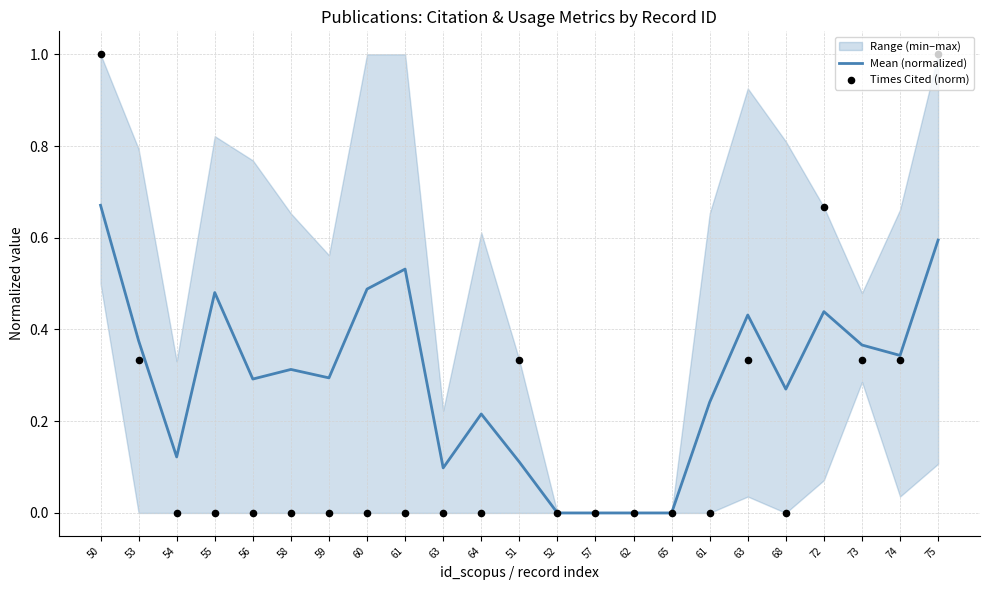

Is the value of Times Cited (norm) at 72 greater than the value of Mean (normalized) at 55?

Yes